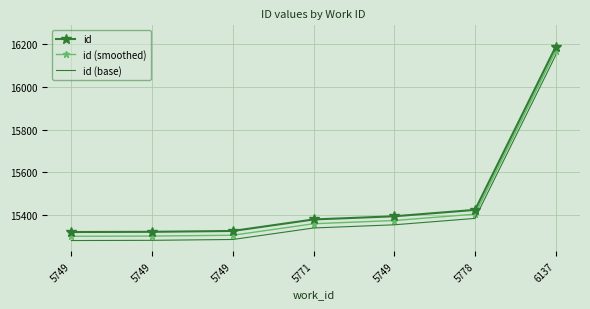

What is the approximate value of id (base) at 5778, to the nearest 10?

15380